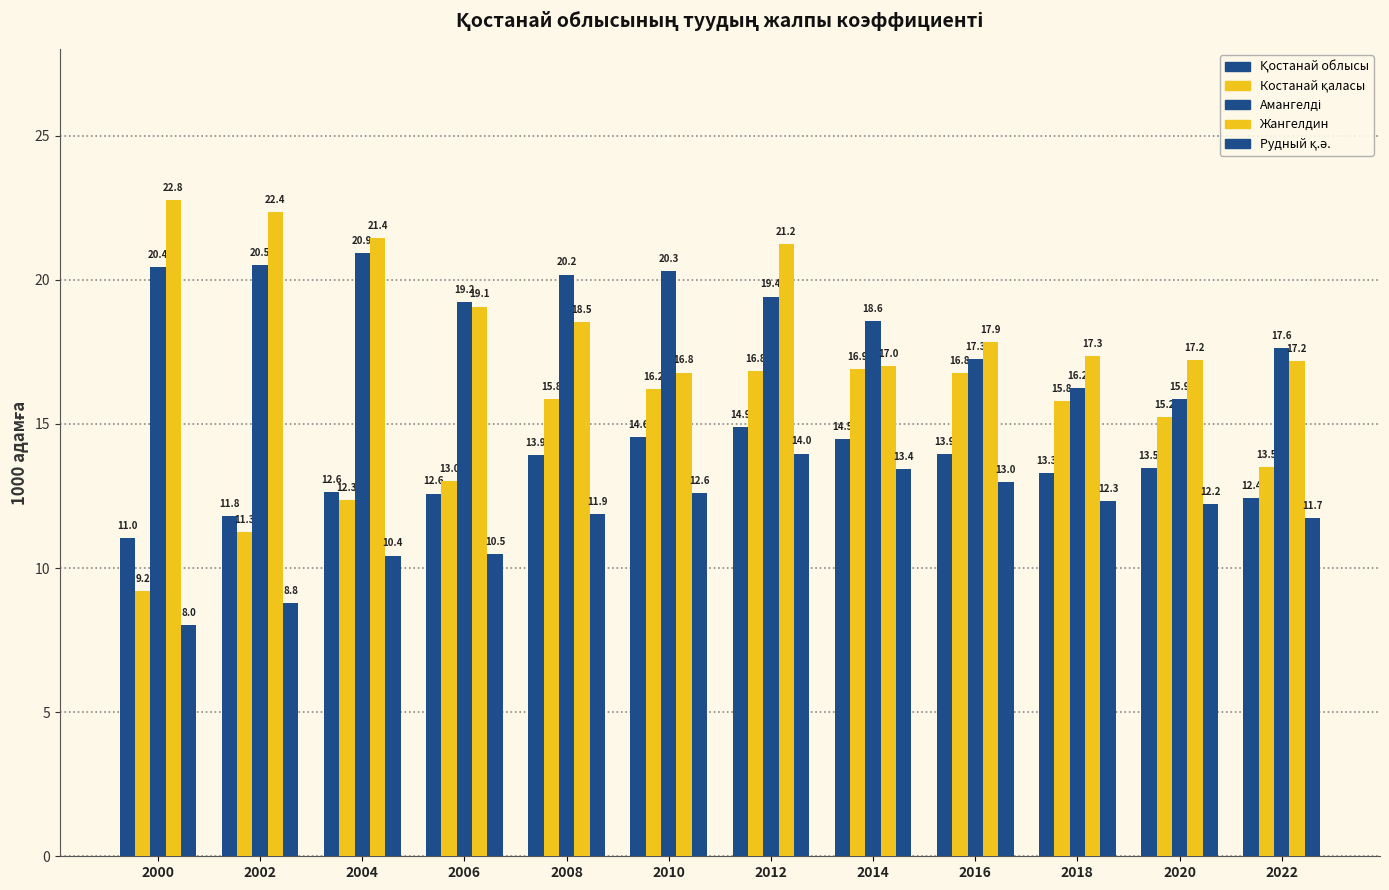

Reading left to right, list all the values displayed in this chart.

Қостанай облысы: 11.0	11.8	12.6	12.6	13.9	14.6	14.9	14.5	13.9	13.3	13.5	12.4
Костанай қаласы: 9.2	11.3	12.3	13.0	15.8	16.2	16.8	16.9	16.8	15.8	15.2	13.5
Амангелді: 20.4	20.5	20.9	19.2	20.2	20.3	19.4	18.6	17.3	16.2	15.9	17.6
Жангелдин: 22.8	22.4	21.4	19.1	18.5	16.8	21.2	17.0	17.9	17.3	17.2	17.2
Рудный қ.ә.: 8.0	8.8	10.4	10.5	11.9	12.6	14.0	13.4	13.0	12.3	12.2	11.7